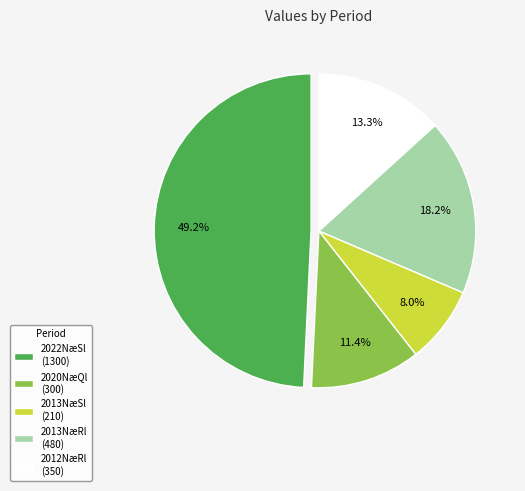

Which category has the biggest portion of the pie?

2022NæSl (1300)